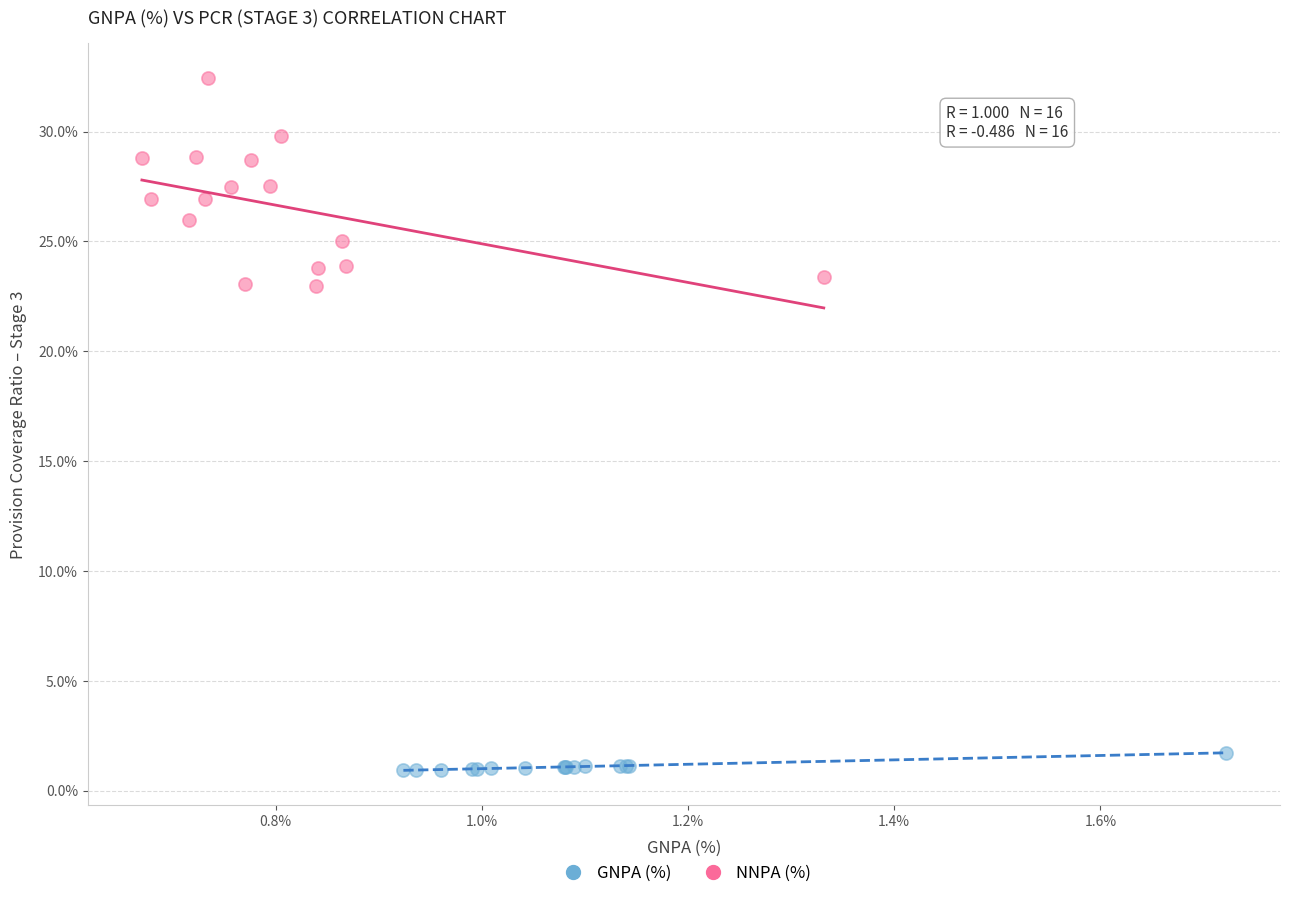

Which series has the widest spread of Y values?

NNPA (%)